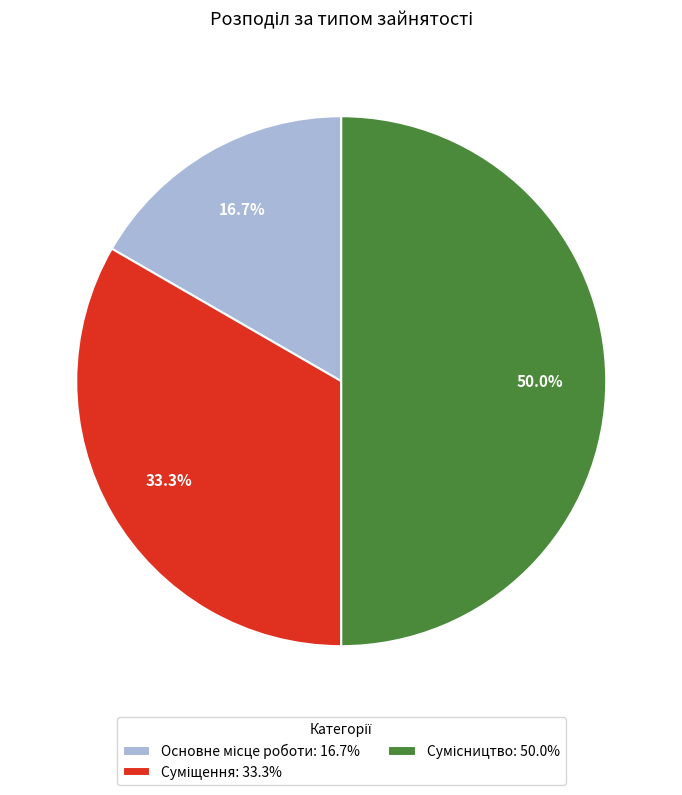

To the nearest percent, what portion does Сумісництво represent?

50%